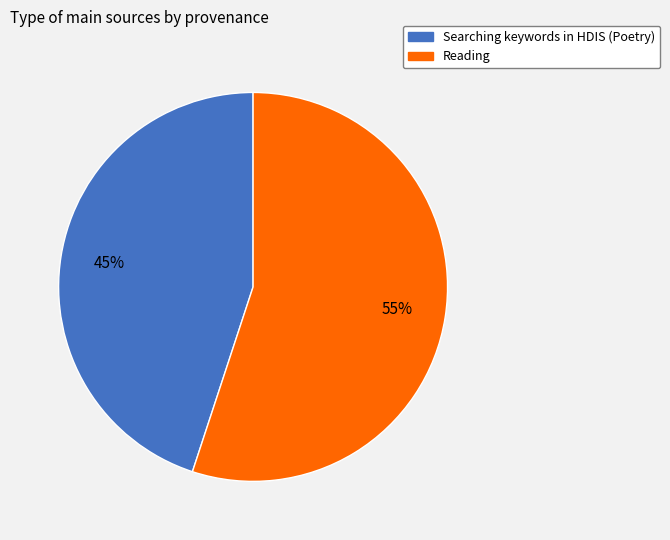

What is the largest slice in the pie chart?

Reading